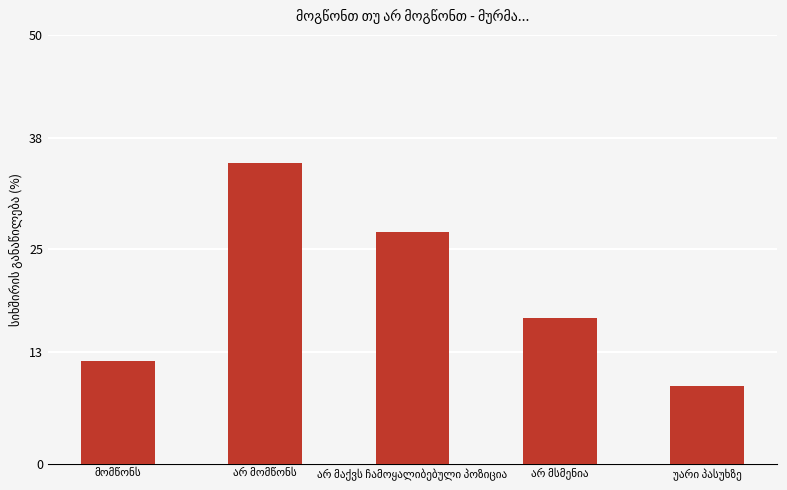

What is the greatest value displayed?

35